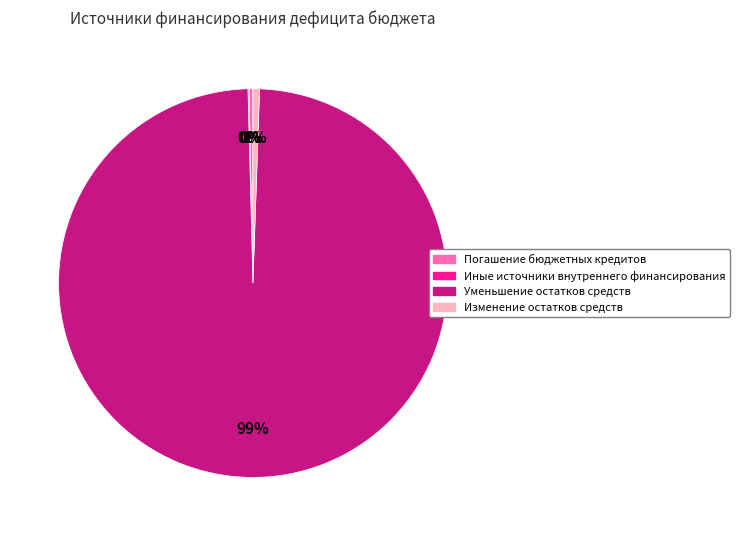

To the nearest percent, what is the difference between the largest and smallest slice percentages?

99%